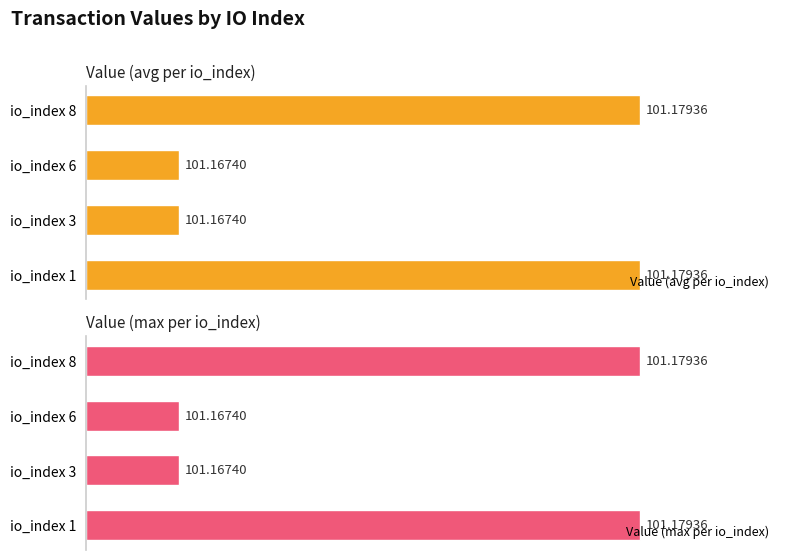

Is the value of Value (max per io_index) at io_index 1 greater than the value of Value (avg per io_index) at io_index 8?

No